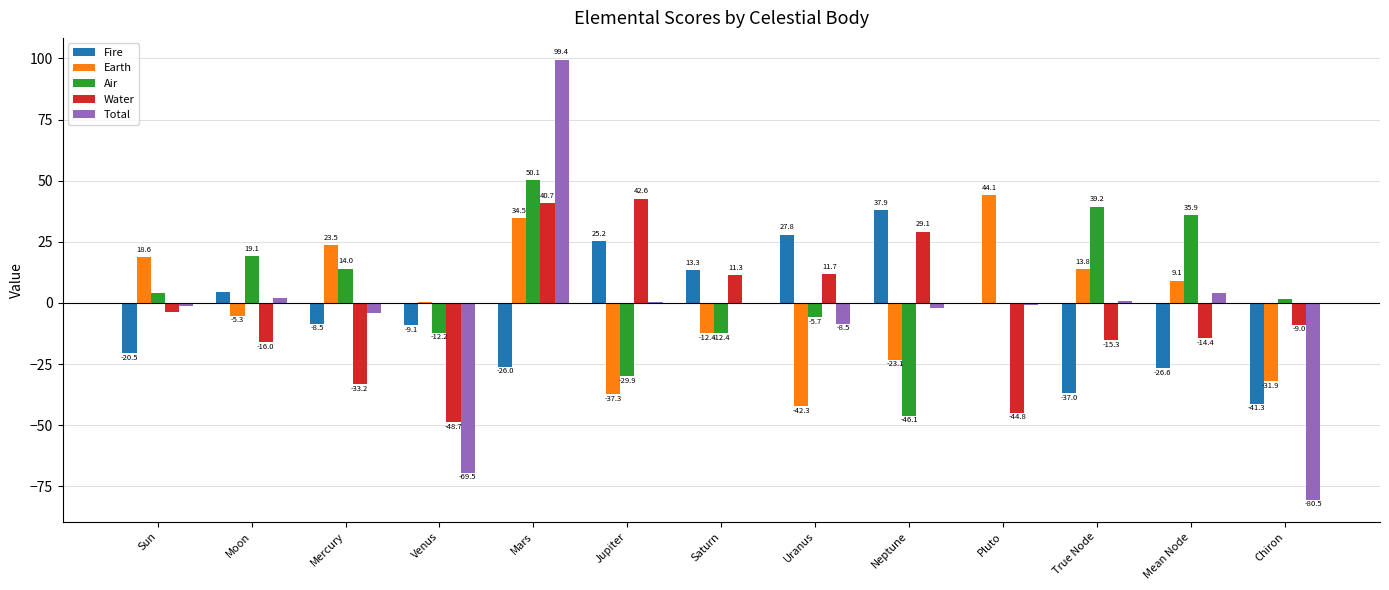

At which category is the sum across all series the highest?

Mars